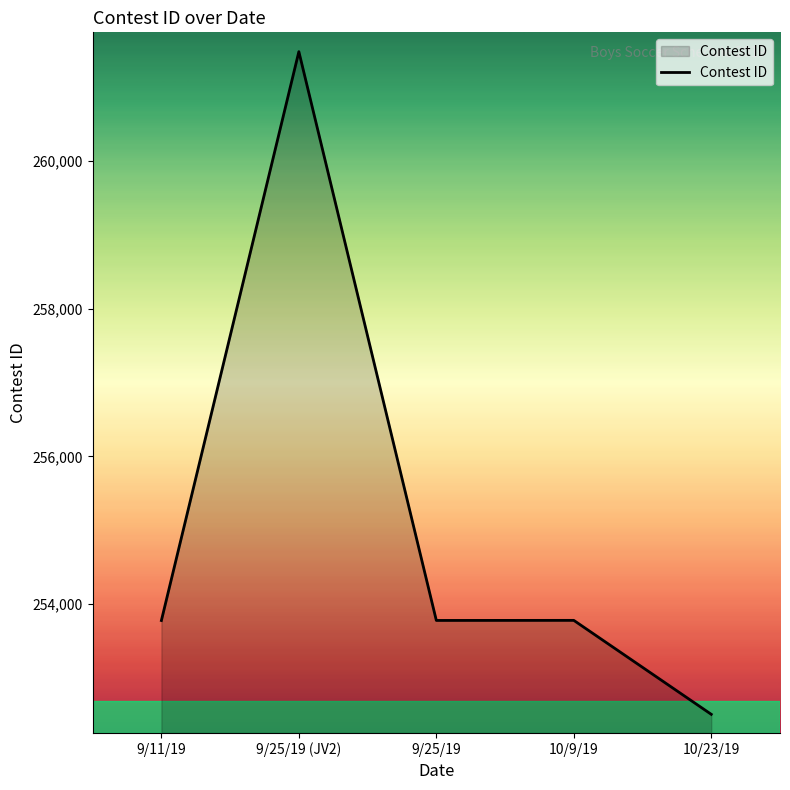

True or false: the data shows 125619 at 10/23/19.

False